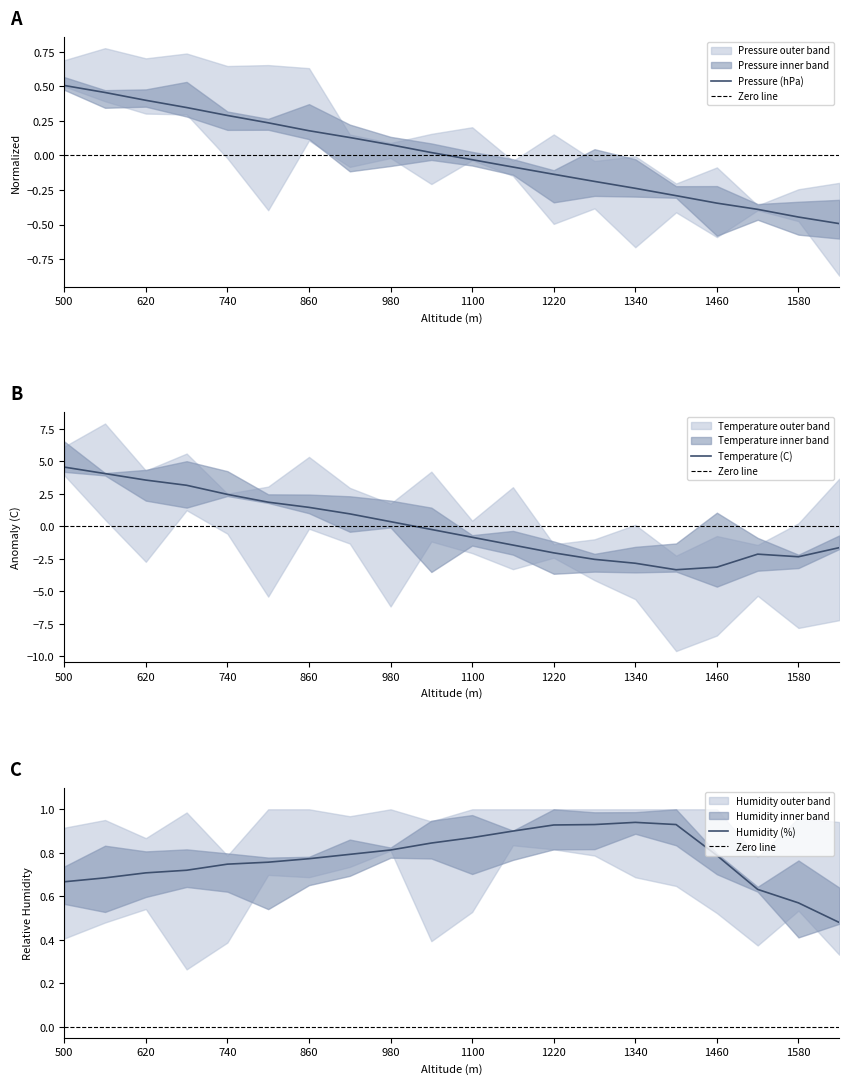

Reading right to left, extract all data points from this chart.

Pressure (hPa): 1640=-0.5	1580=-0.4	1520=-0.4	1460=-0.3	1400=-0.3	1340=-0.2	1280=-0.2	1220=-0.1	1160=-0.1	1100=-0.0	1040=0.0	980=0.1	920=0.1	860=0.2	800=0.2	740=0.3	680=0.3	620=0.4	560=0.5	500=0.5
Temperature (C): 1640=-1.6	1580=-2.3	1520=-2.1	1460=-3.1	1400=-3.3	1340=-2.8	1280=-2.5	1220=-2.0	1160=-1.4	1100=-0.8	1040=-0.2	980=0.4	920=1.0	860=1.5	800=1.9	740=2.5	680=3.2	620=3.6	560=4.1	500=4.6
Humidity (%): 1640=0.5	1580=0.6	1520=0.6	1460=0.8	1400=0.9	1340=0.9	1280=0.9	1220=0.9	1160=0.9	1100=0.9	1040=0.8	980=0.8	920=0.8	860=0.8	800=0.8	740=0.7	680=0.7	620=0.7	560=0.7	500=0.7